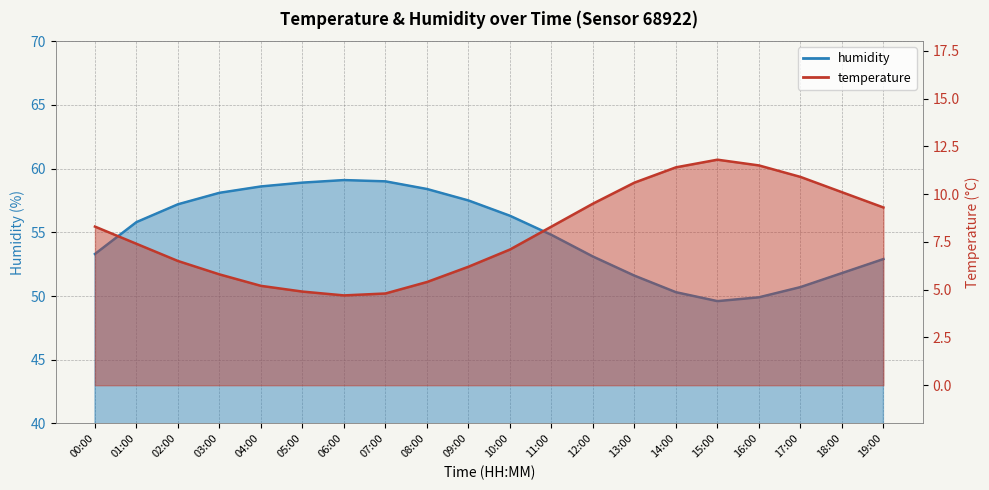

Reading right to left, transcribe all the data shown in this chart.

temperature: 19:00=9.3	18:00=10.1	17:00=10.9	16:00=11.5	15:00=11.8	14:00=11.4	13:00=10.6	12:00=9.5	11:00=8.3	10:00=7.1	09:00=6.2	08:00=5.4	07:00=4.8	06:00=4.7	05:00=4.9	04:00=5.2	03:00=5.8	02:00=6.5	01:00=7.4	00:00=8.3
humidity: 19:00=52.9	18:00=51.8	17:00=50.7	16:00=49.9	15:00=49.6	14:00=50.3	13:00=51.6	12:00=53.1	11:00=54.8	10:00=56.3	09:00=57.5	08:00=58.4	07:00=59.0	06:00=59.1	05:00=58.9	04:00=58.6	03:00=58.1	02:00=57.2	01:00=55.8	00:00=53.3